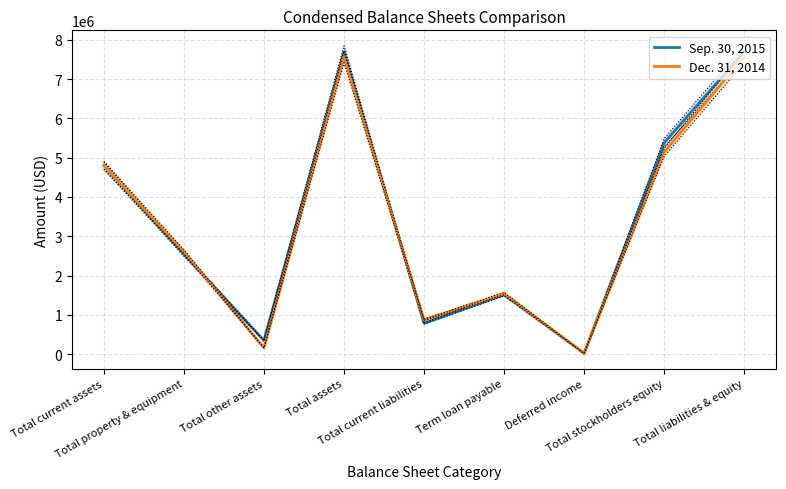

What are all the series names shown in the legend?

Sep. 30, 2015, Dec. 31, 2014